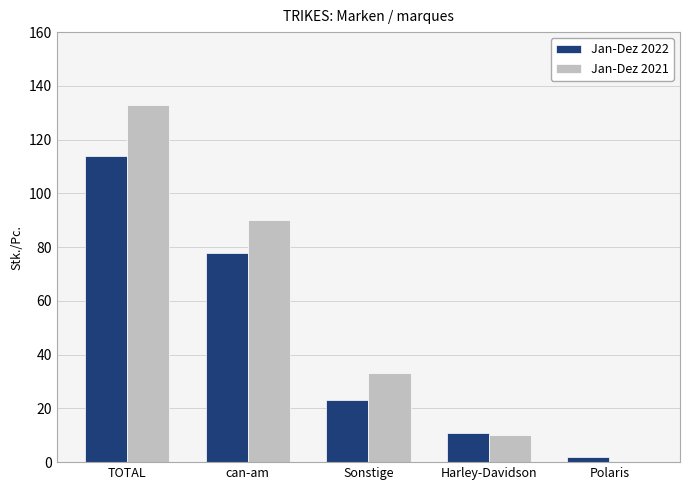

How many groups of bars are there?

5